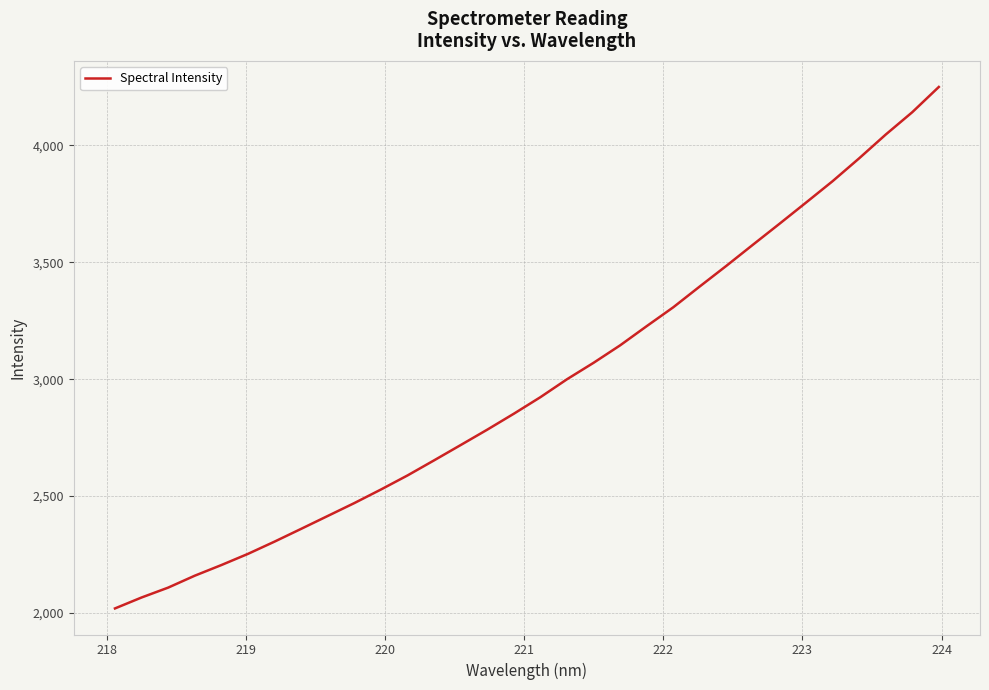

What is the difference between the maximum and minimum values?

2229.2